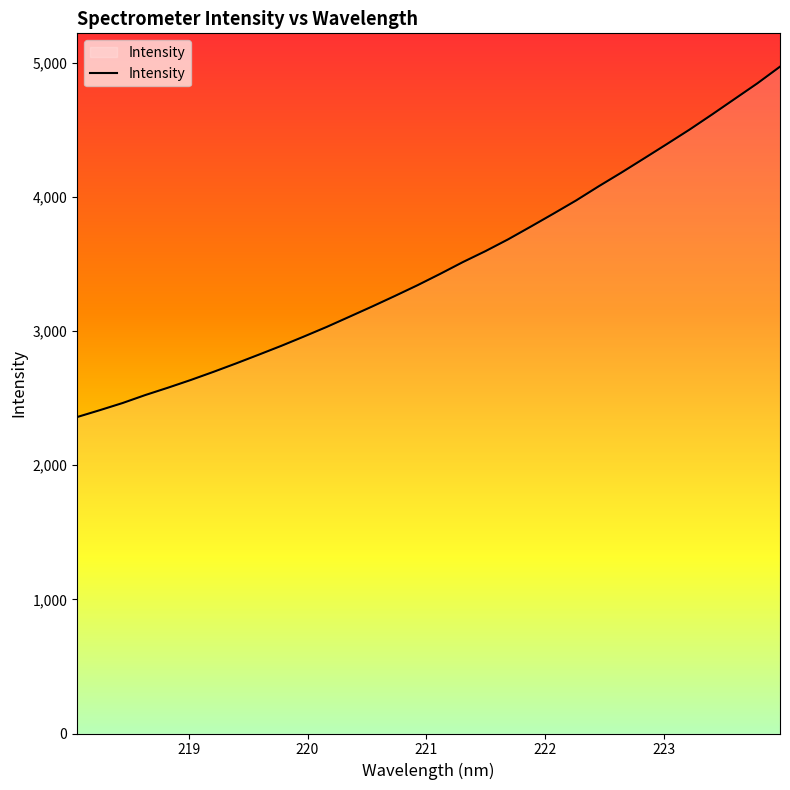

What is the minimum value shown in the chart?

2358.2